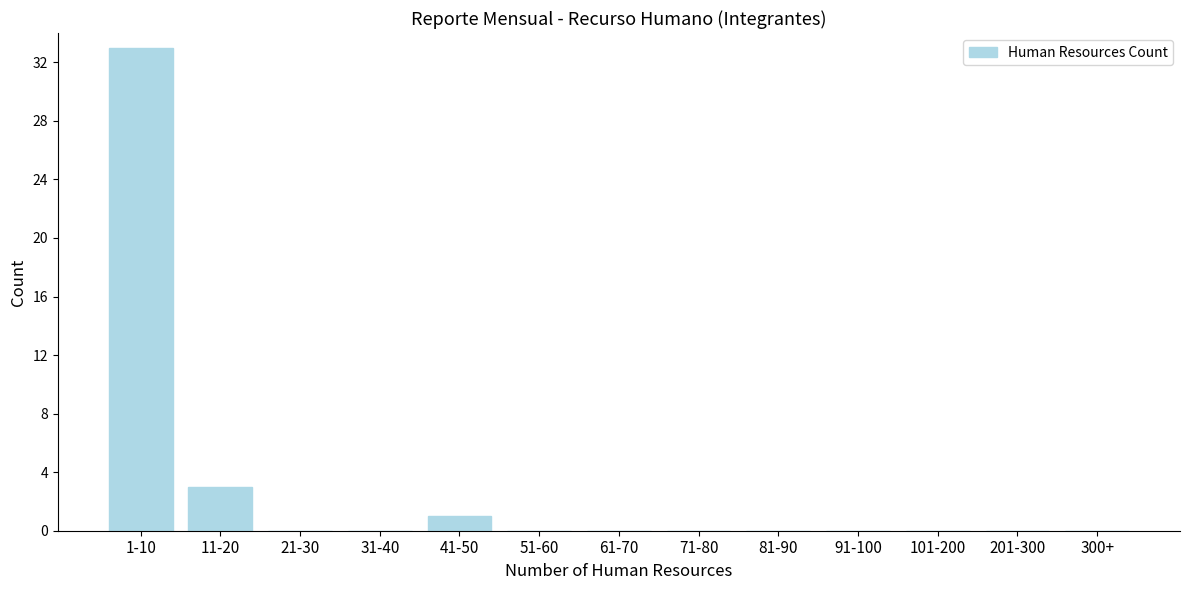

Reading right to left, extract all data points from this chart.

300+=0	201-300=0	101-200=0	91-100=0	81-90=0	71-80=0	61-70=0	51-60=0	41-50=1	31-40=0	21-30=0	11-20=3	1-10=33